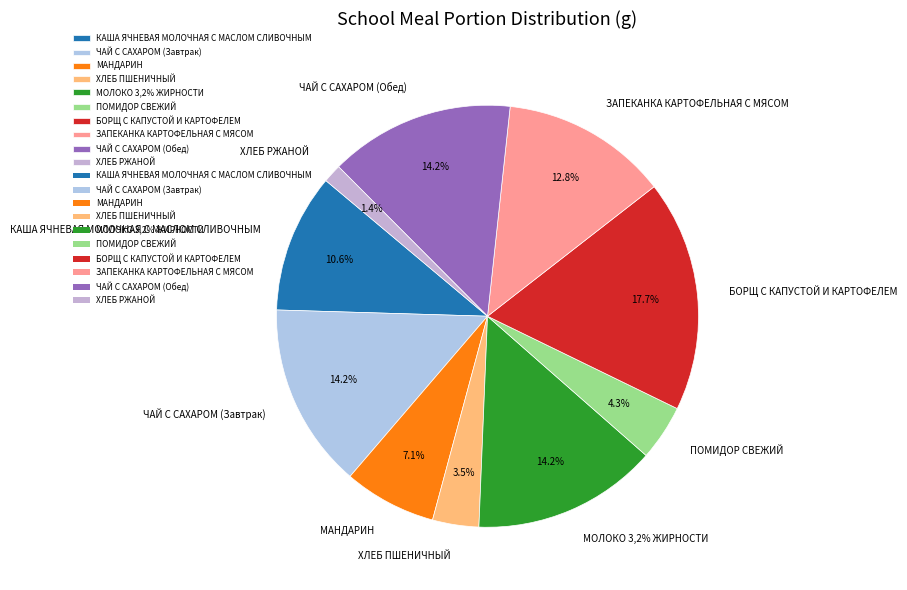

To the nearest percent, what percentage of the pie is ЧАЙ С САХАРОМ (Обед)?

14%